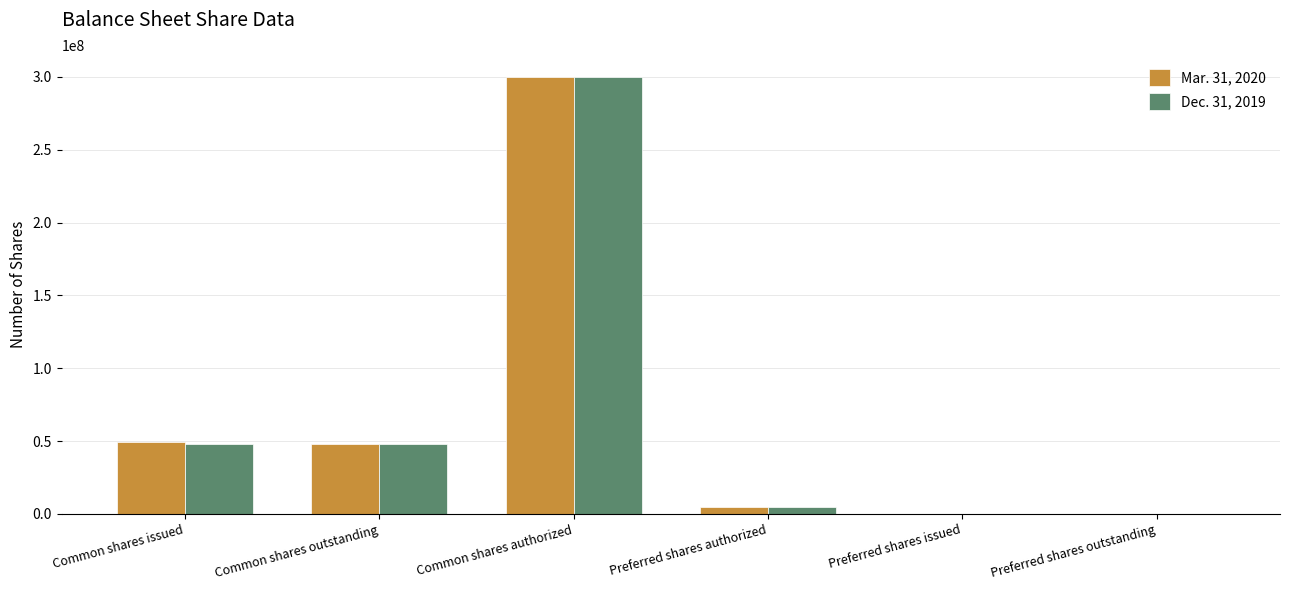

At which label does Mar. 31, 2020 first exceed 48137880?

Common shares issued